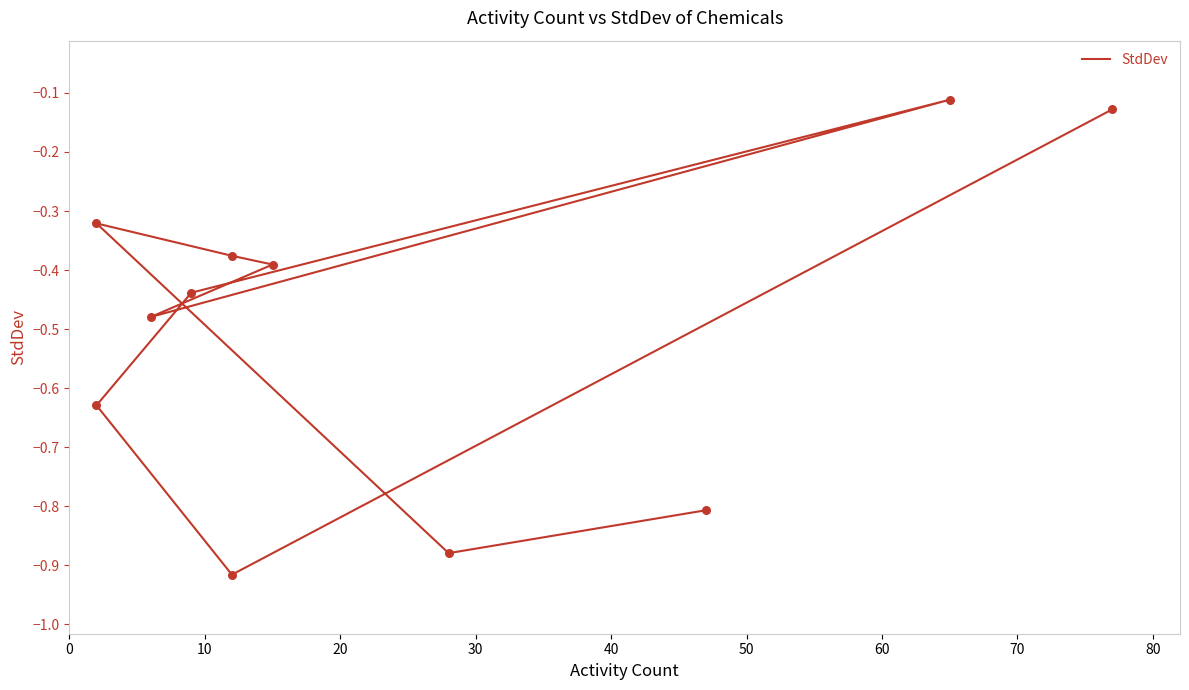

What is the change in value from 0 to 70?

+0.4